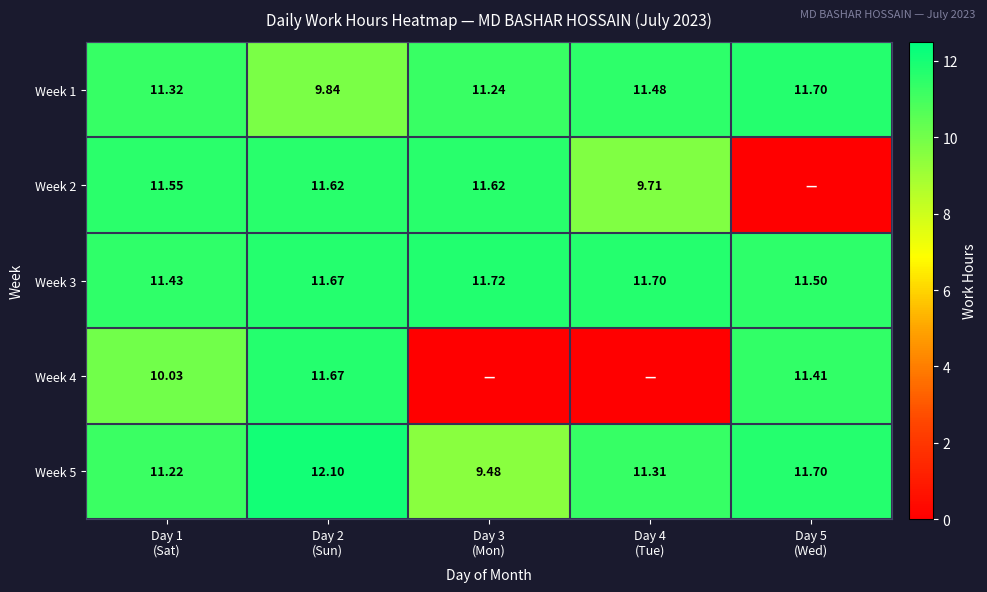

What is the maximum value shown in the chart?

12.1